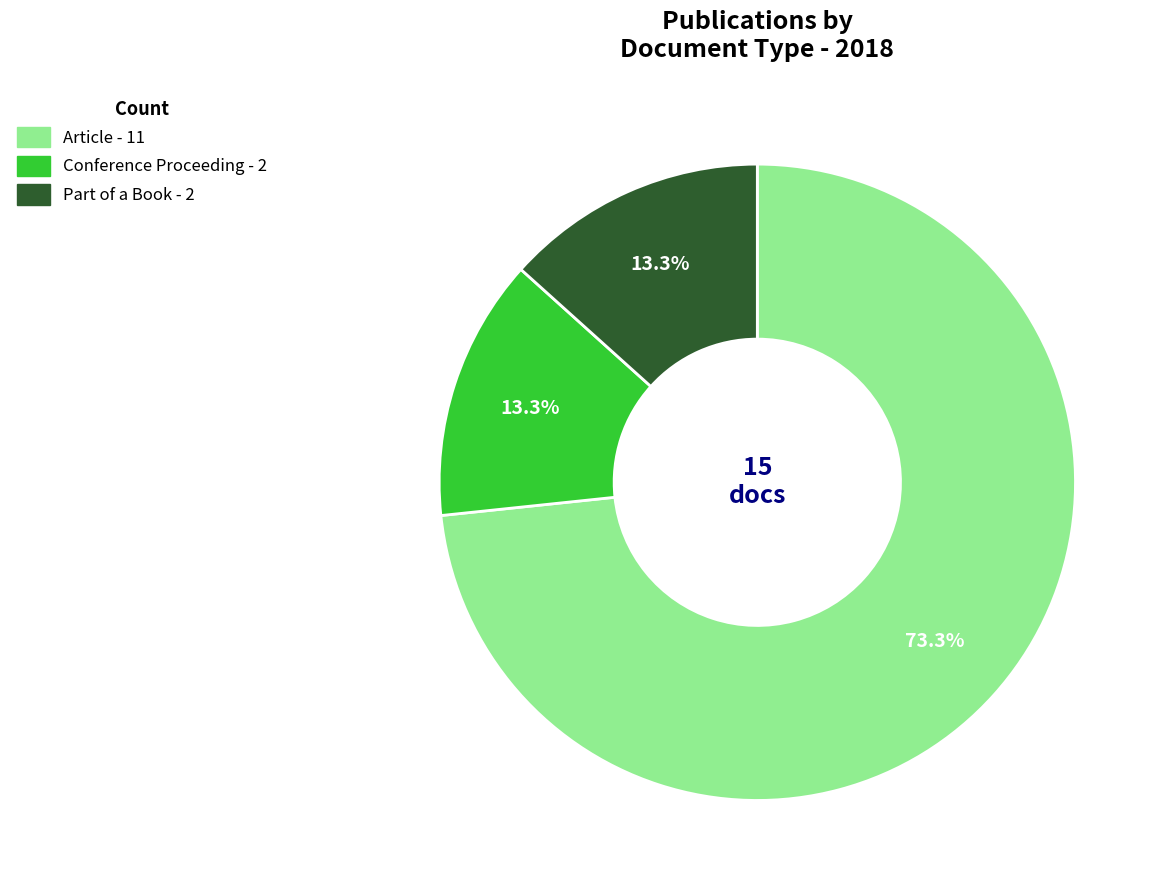

Which category has the biggest portion of the pie?

Article